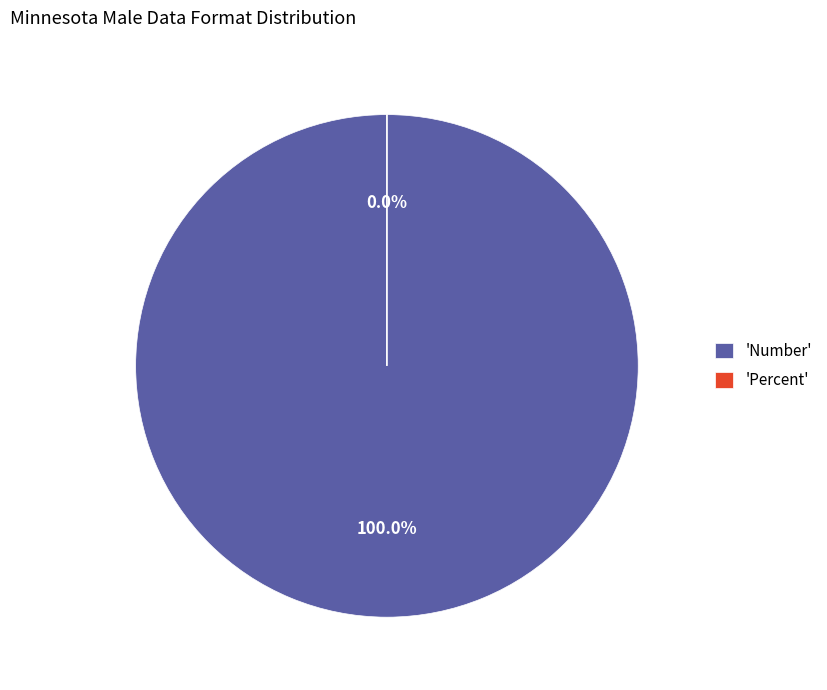

The Percent slice represents 0% of the pie. True or false?

True